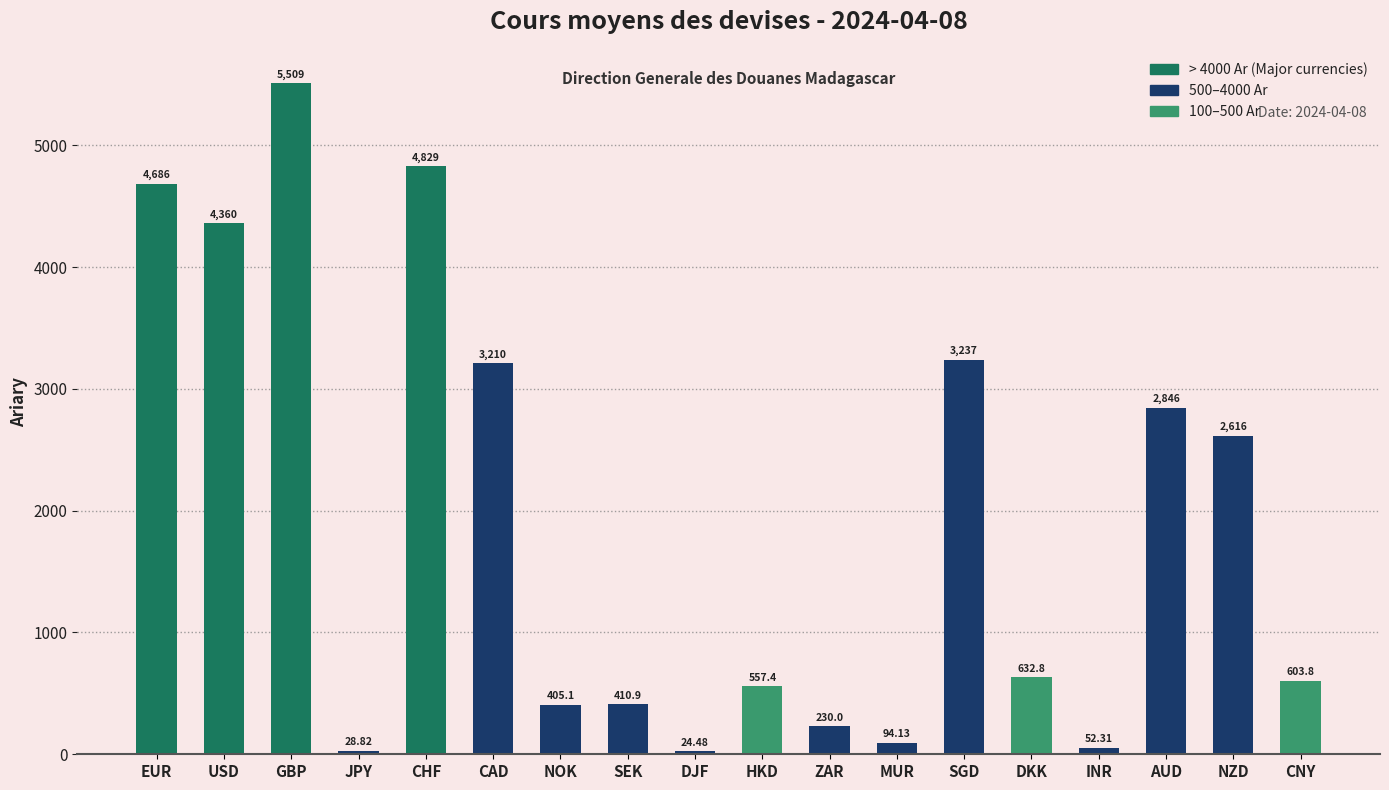

The value at USD is 4360.4. True or false?

True